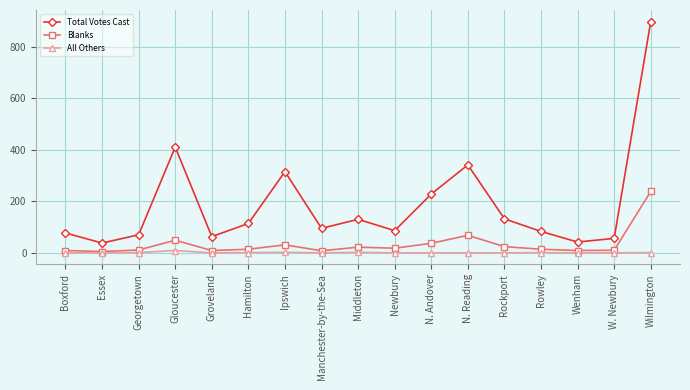

True or false: Total Votes Cast and Blanks cross at least once.

False